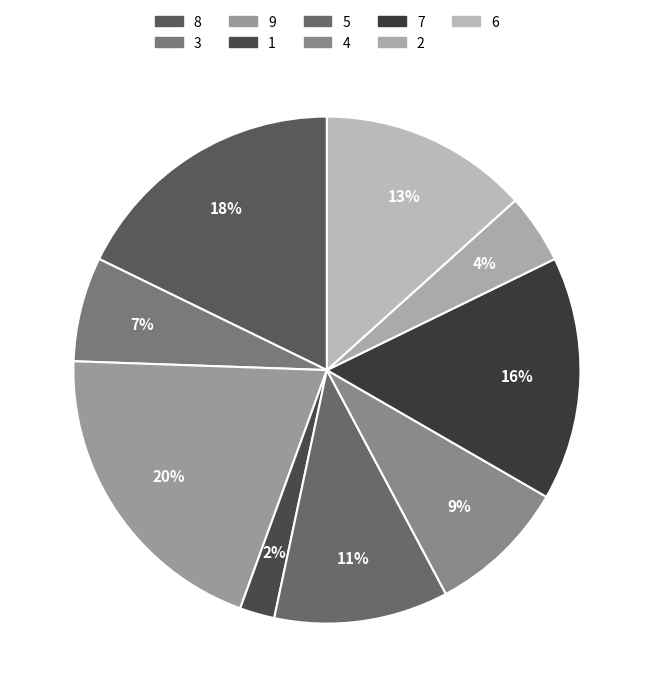

Rank the categories by value from highest to lowest.

9, 8, 7, 6, 5, 4, 3, 2, 1